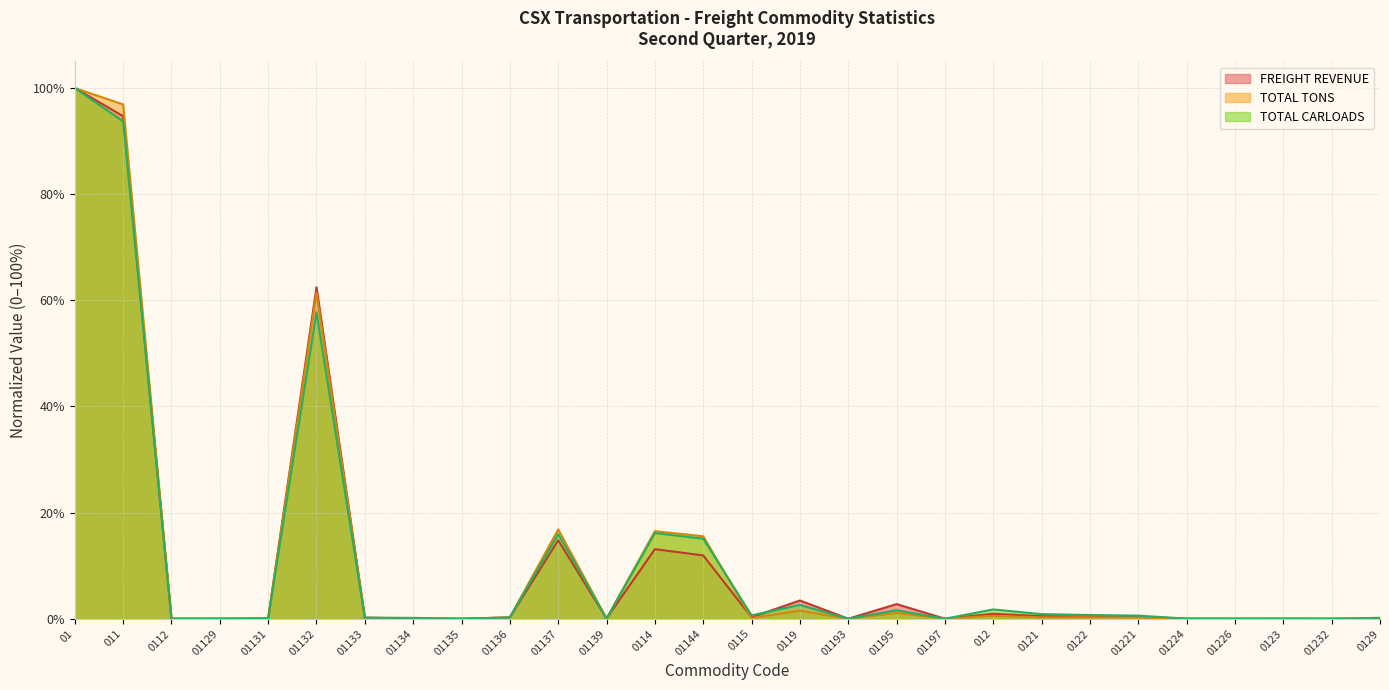

What is the maximum value for FREIGHT REVENUE?

100.0